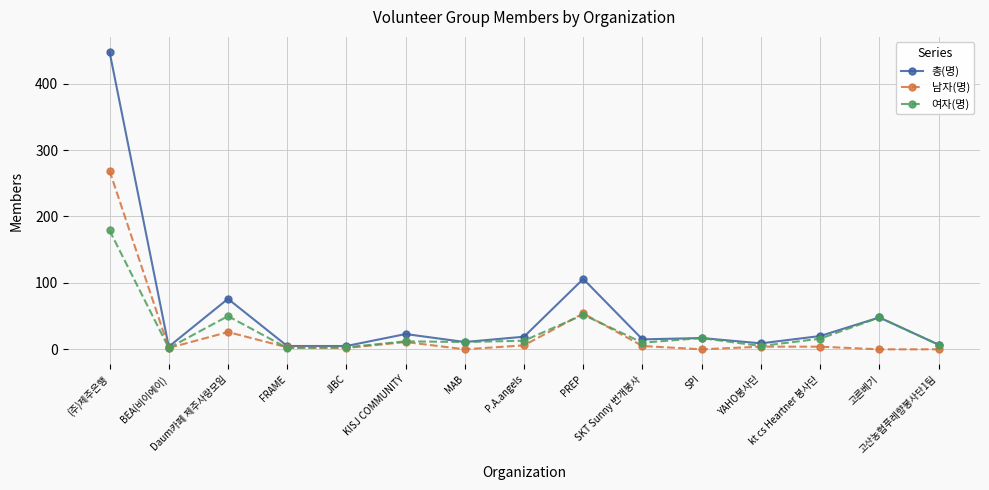

What is the label of the 11th point from the right?

JIBC